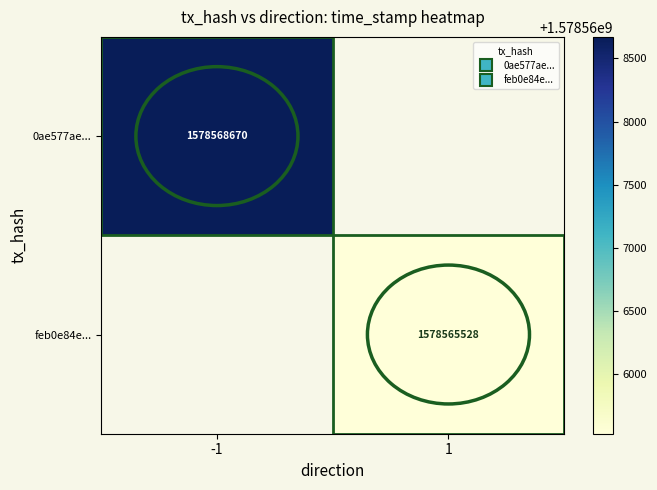

The value of 0ae577ae... at -1 is 826822611.0. True or false?

False